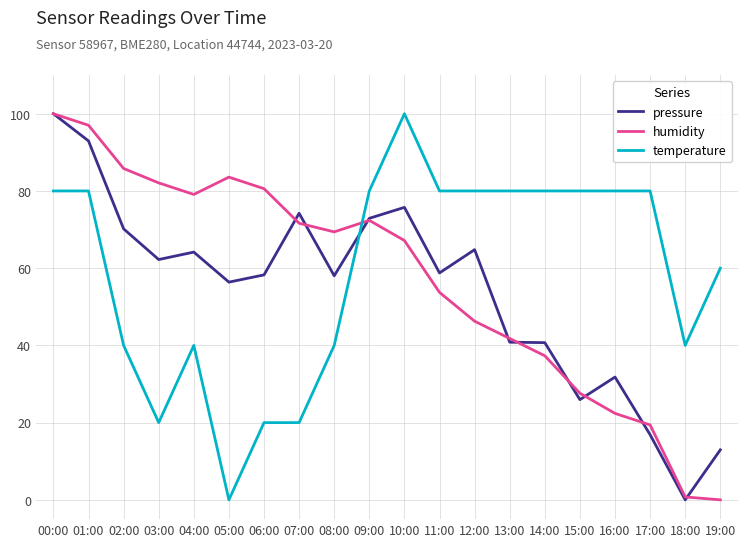

Between which two adjacent categories do humidity and temperature first intersect?

08:00 and 09:00